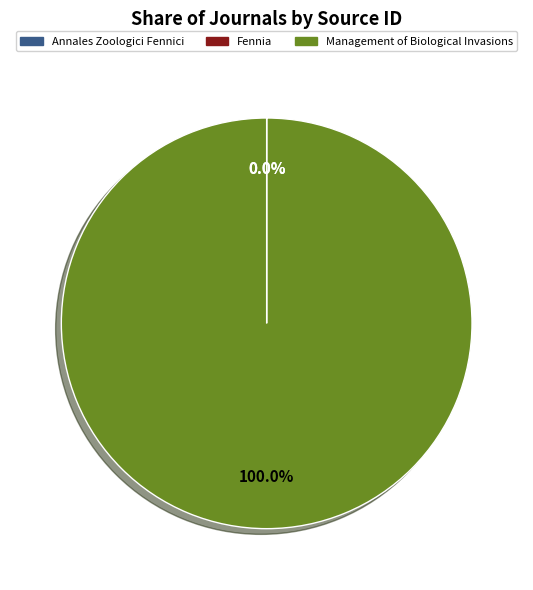

True or false: Management of Biological Invasions accounts for 89% of the total.

False